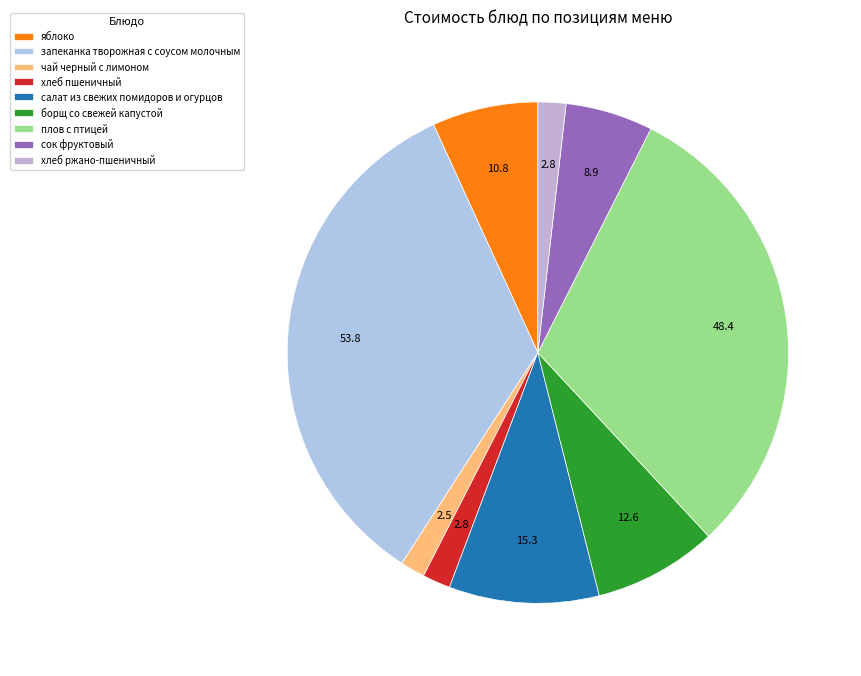

Do хлеб пшеничный and салат из свежих помидоров и огурцов together represent more than half of the pie?

No